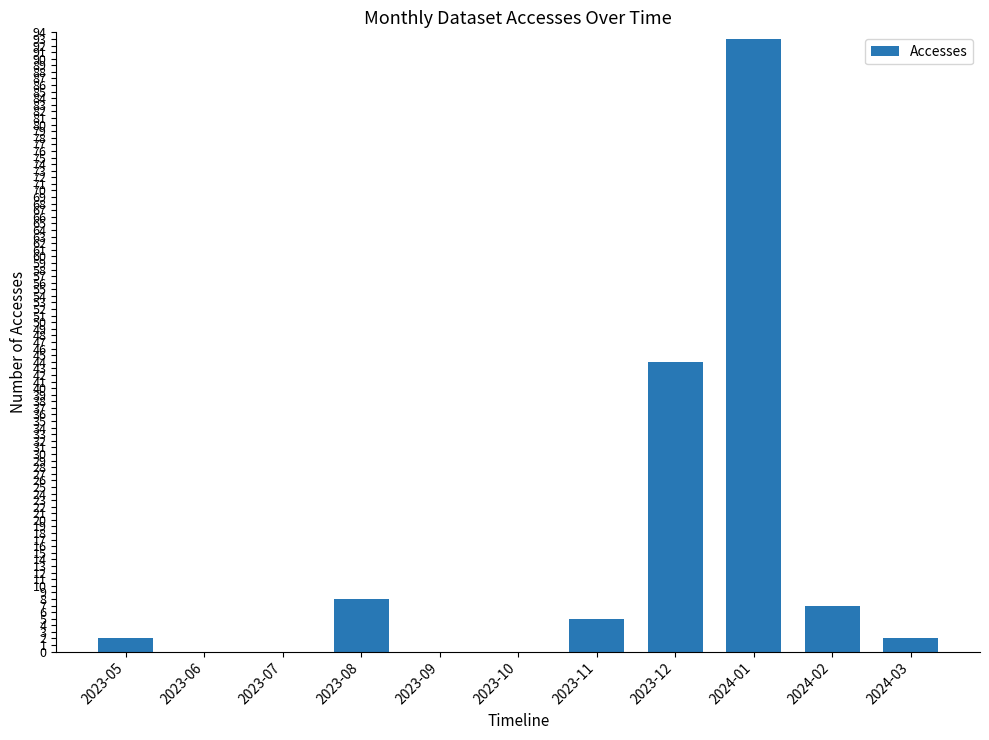

Is it true that the value at 2023-07 is 0?

True